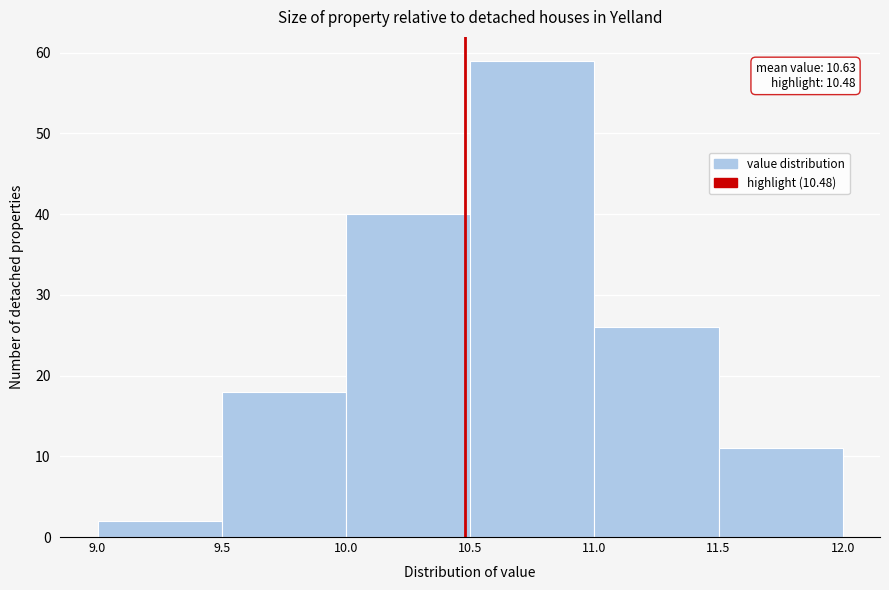

Over which range of the x-axis is the bar tallest?

10.5 to 11.0